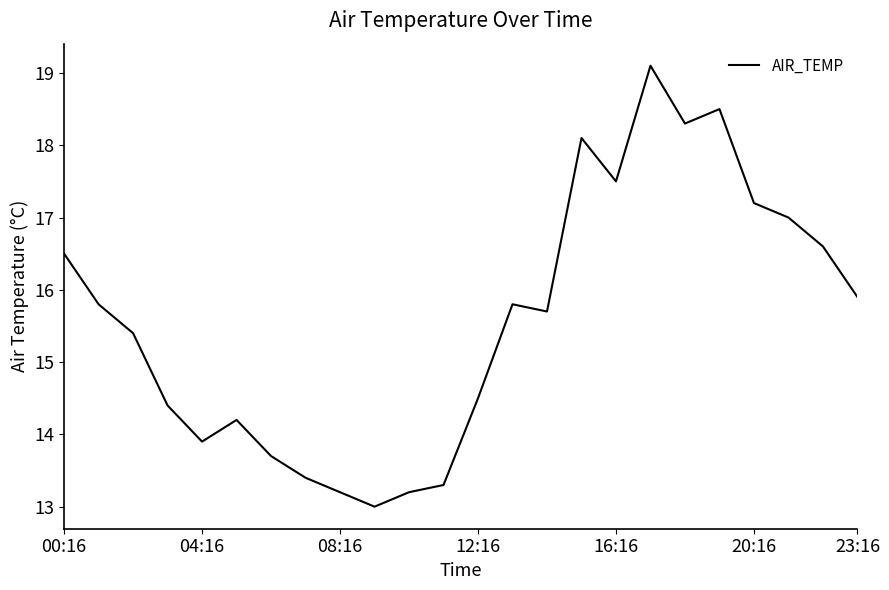

How many series are shown in this chart?

1